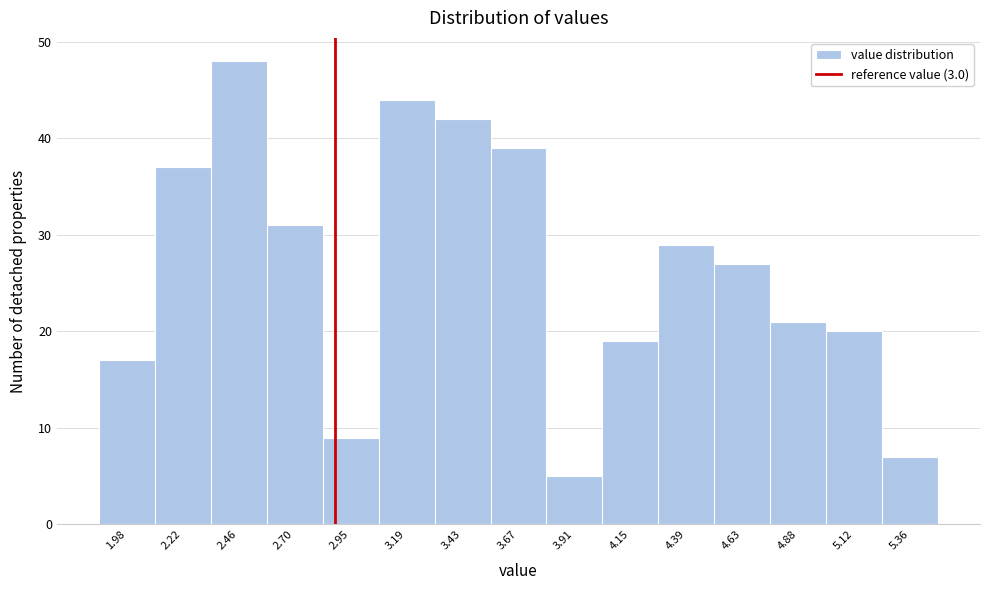

Reading left to right, transcribe all the data shown in this chart.

1.98=17	2.22=37	2.46=48	2.70=31	2.95=9	3.19=44	3.43=42	3.67=39	3.91=5	4.15=19	4.39=29	4.63=27	4.88=21	5.12=20	5.36=7